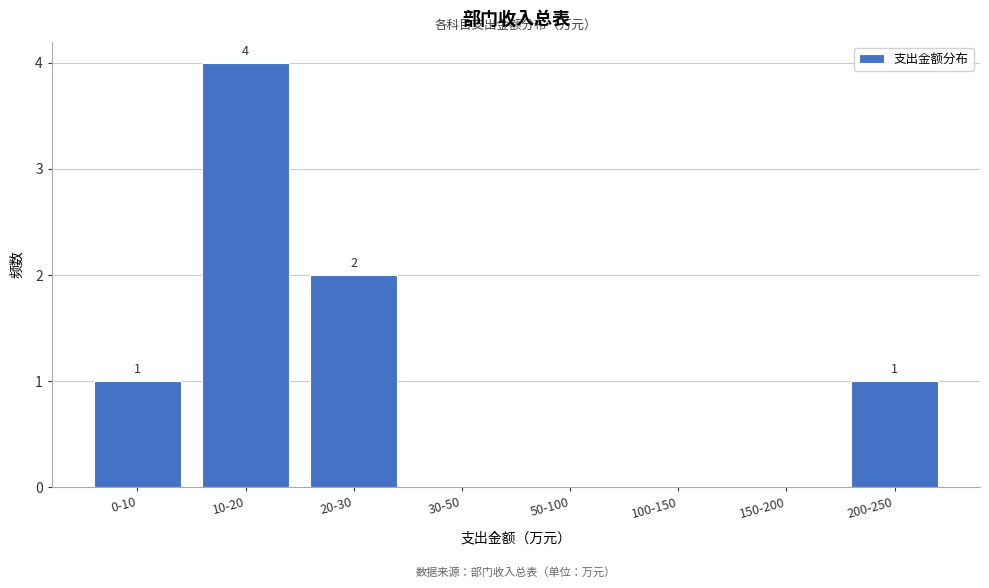

Reading left to right, transcribe all the data shown in this chart.

0-10=1	10-20=4	20-30=2	30-50=0	50-100=0	100-150=0	150-200=0	200-250=1